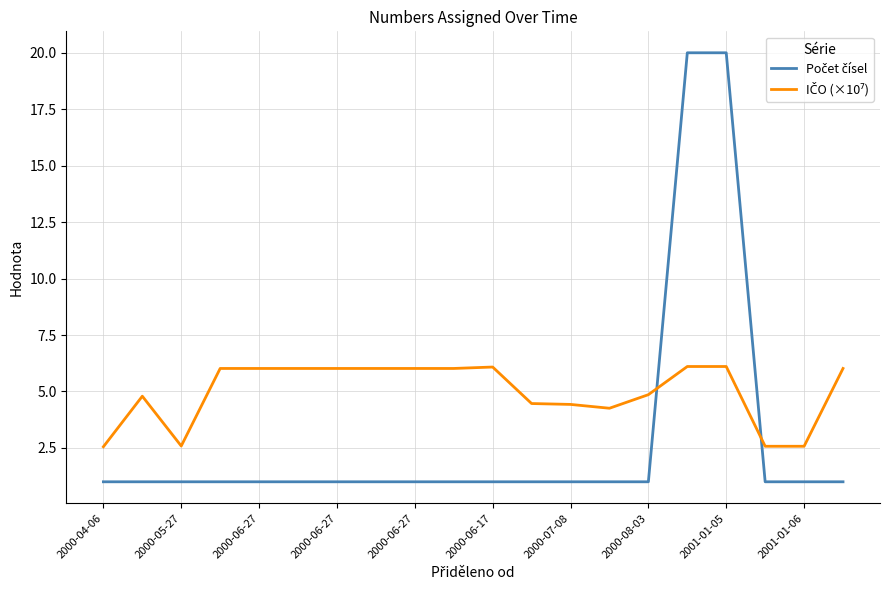

What is the smallest value displayed?

1.0